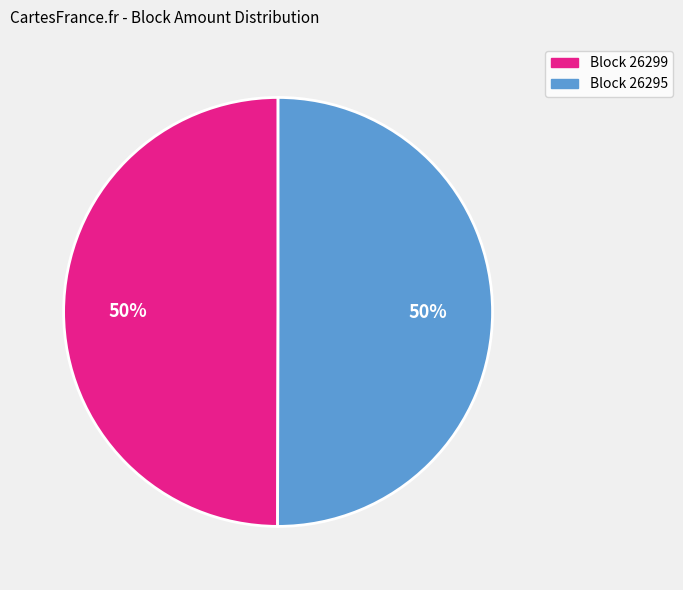

To the nearest percent, what is the average slice percentage?

50%